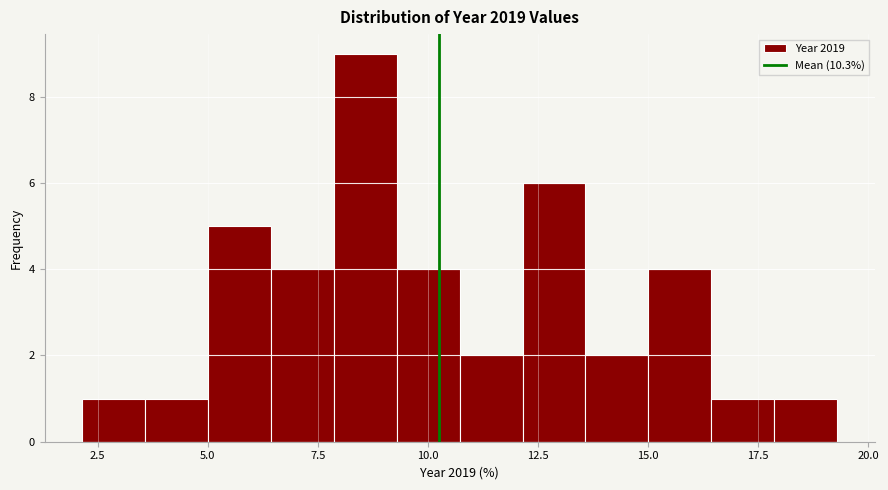

Read against the x-axis, roughly where is the centre of the tallest bar?

8.5